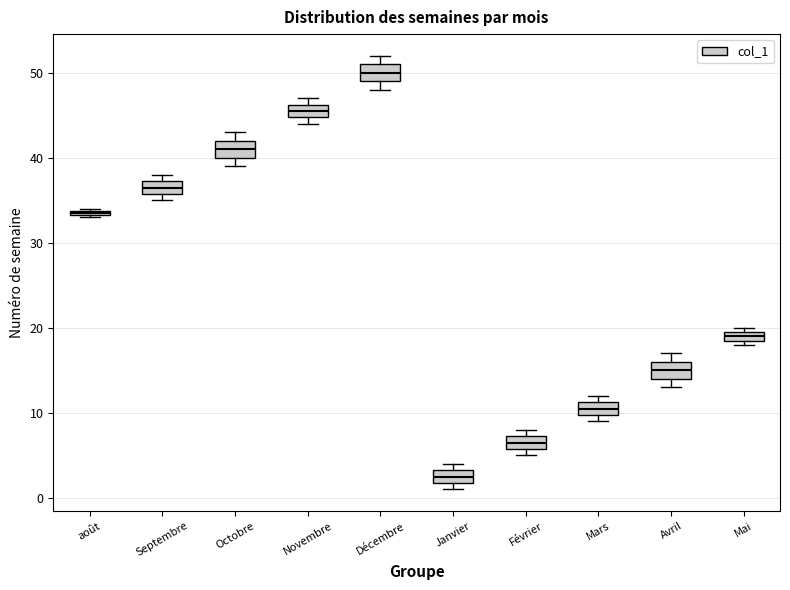

Which box's median line is the highest?

Décembre